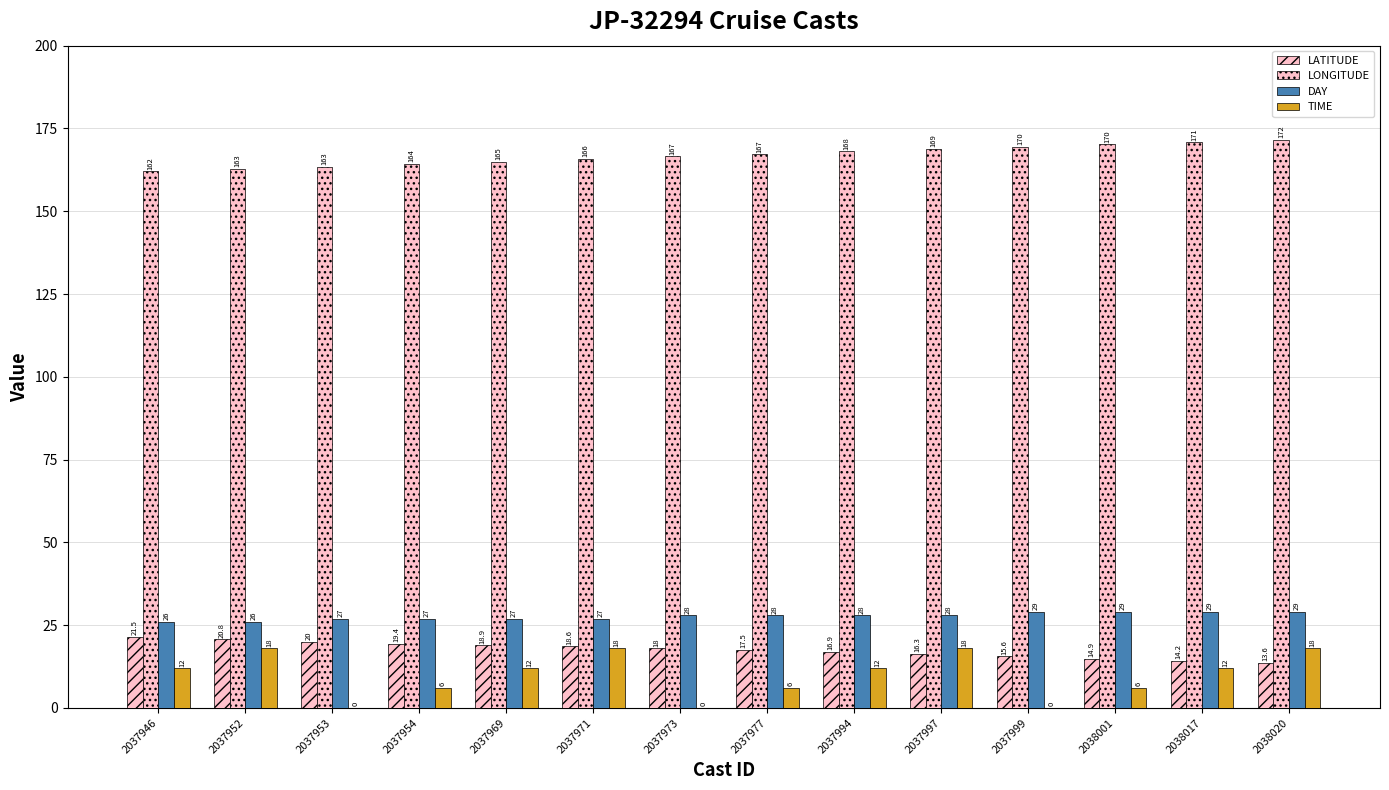

Which category has the highest value across all series?

2038020